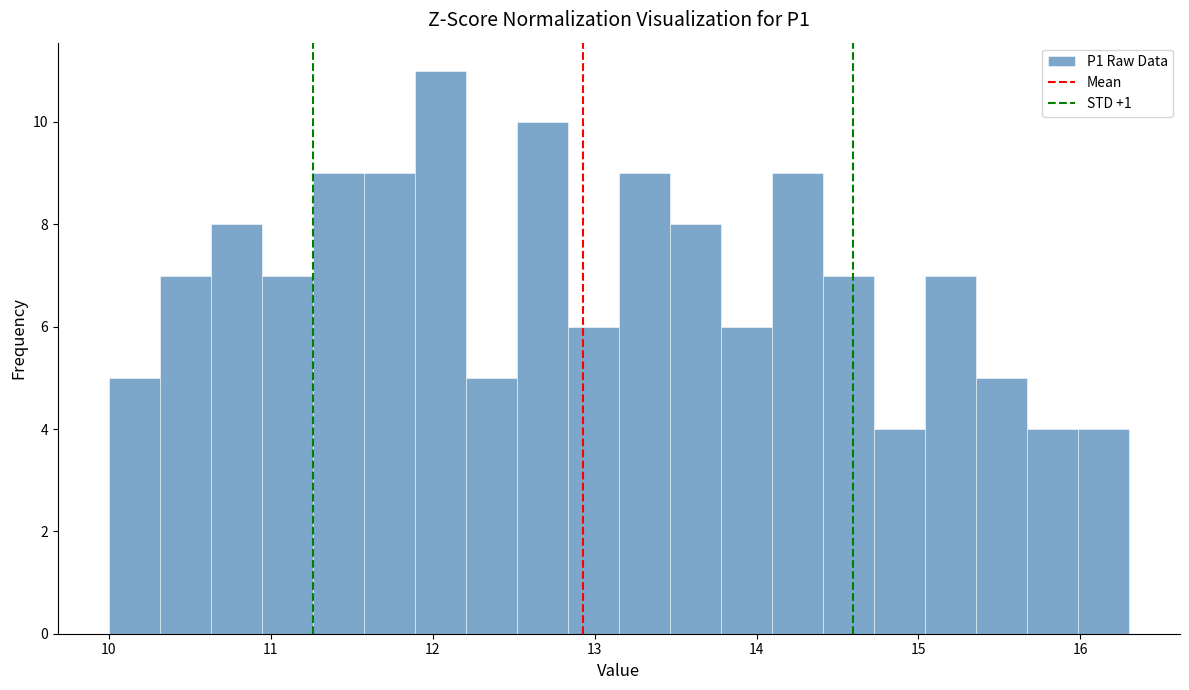

Around what value on the x-axis is the tallest bar? Give the approximate position of its centre, as read against the axis.

12.0